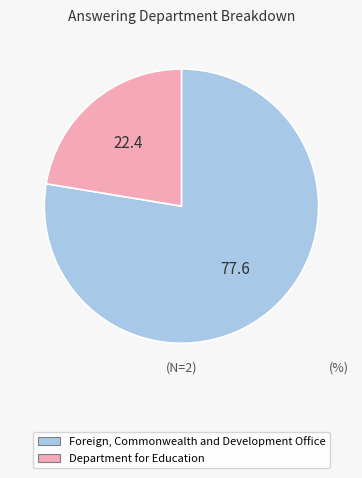

Rank the categories by value from highest to lowest.

Foreign, Commonwealth and Development Office, Department for Education